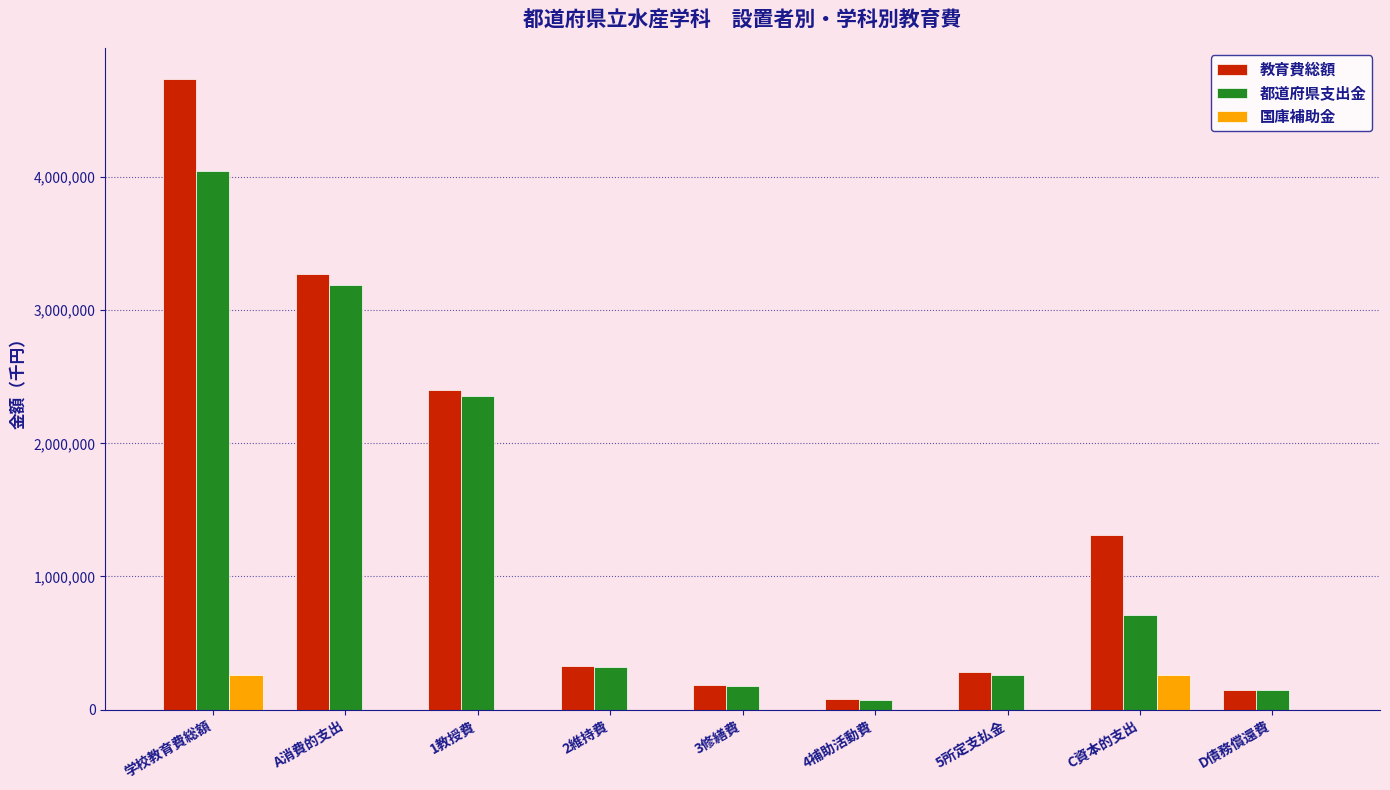

How many groups of bars are there?

9